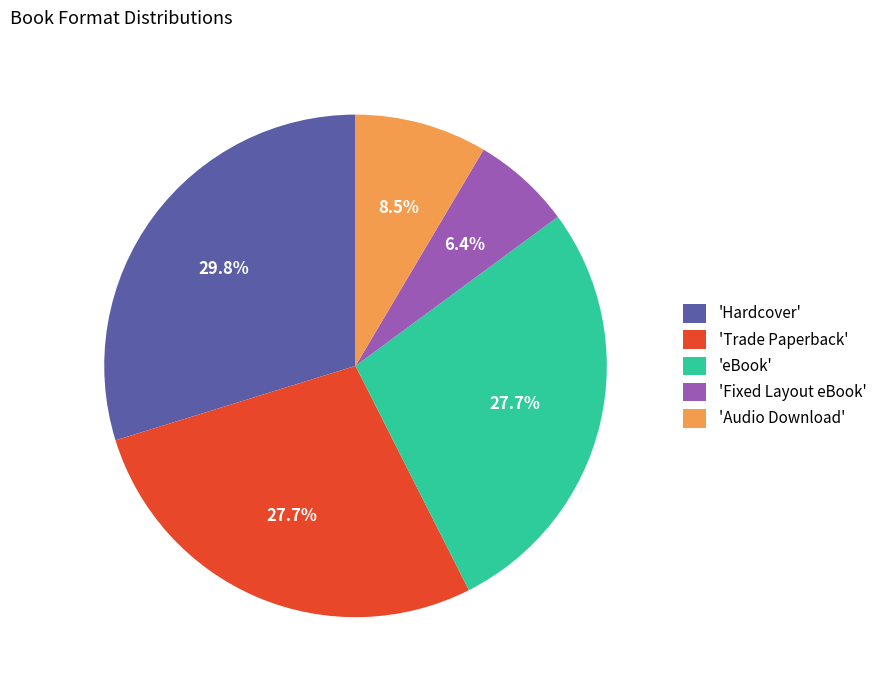

Is there a majority slice in this chart?

No